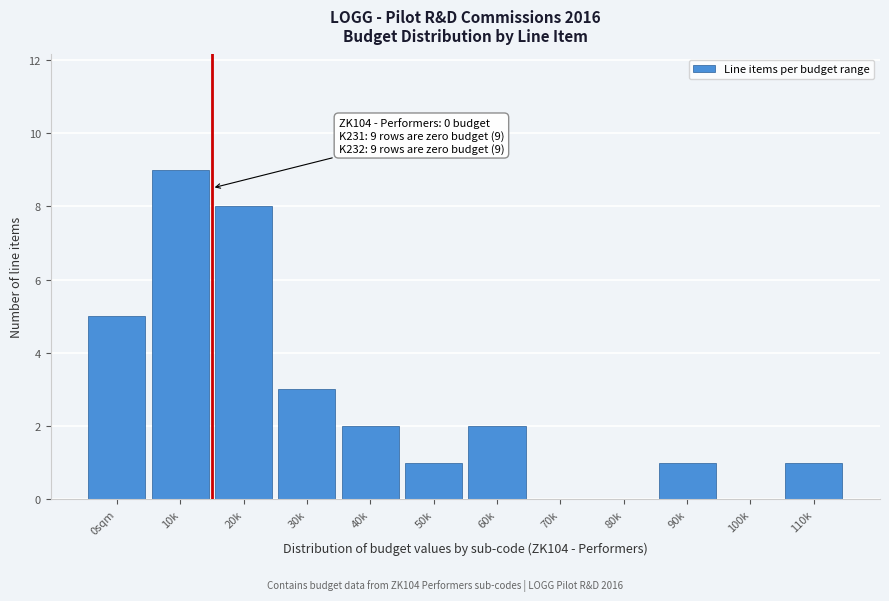

The value at 100k is 0. True or false?

True